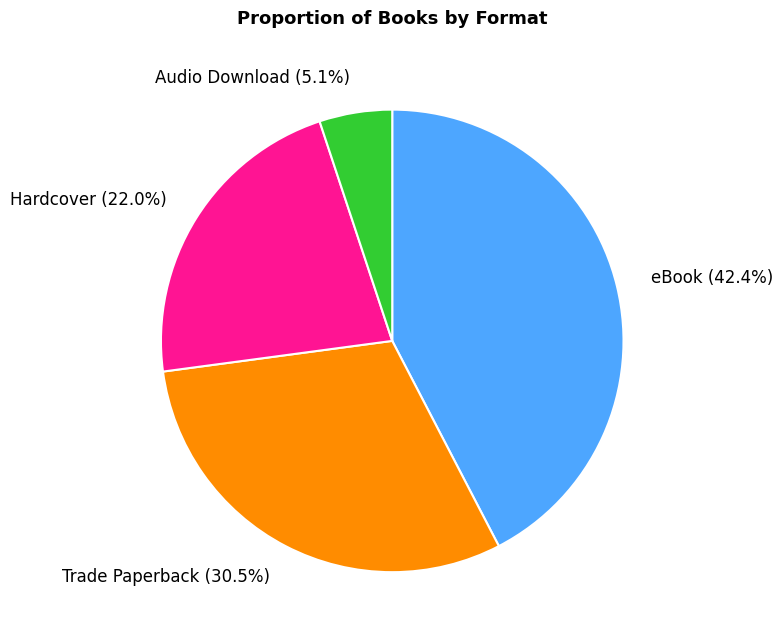

What is the smallest slice in the pie chart?

Audio Download